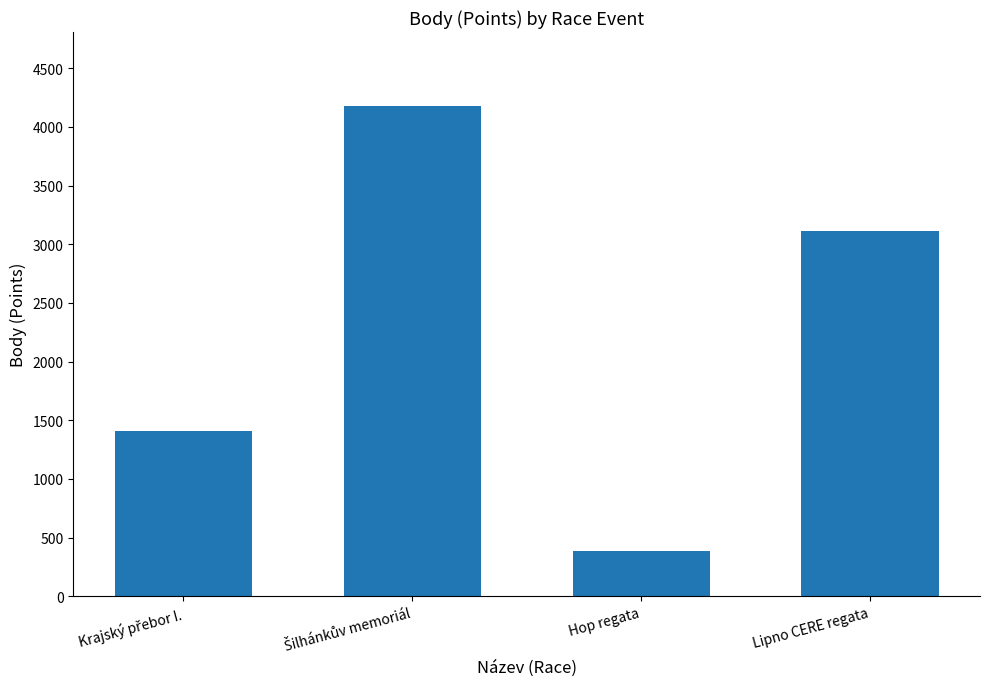

Reading left to right, list all the values displayed in this chart.

1406	4182	389	3111